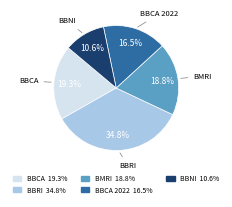

How many slices are in this pie chart?

5